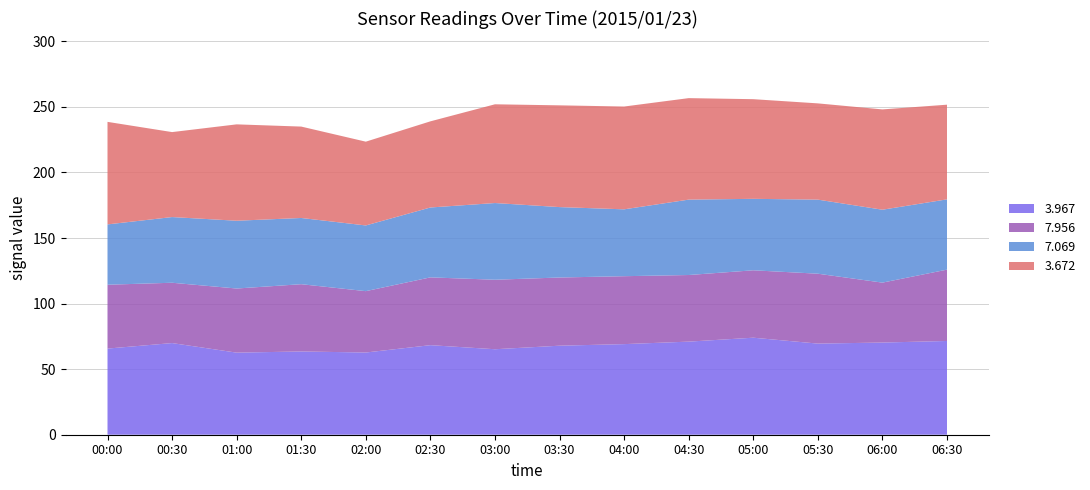

Is it true that 3.967 equals 32.1 at 05:30?

False